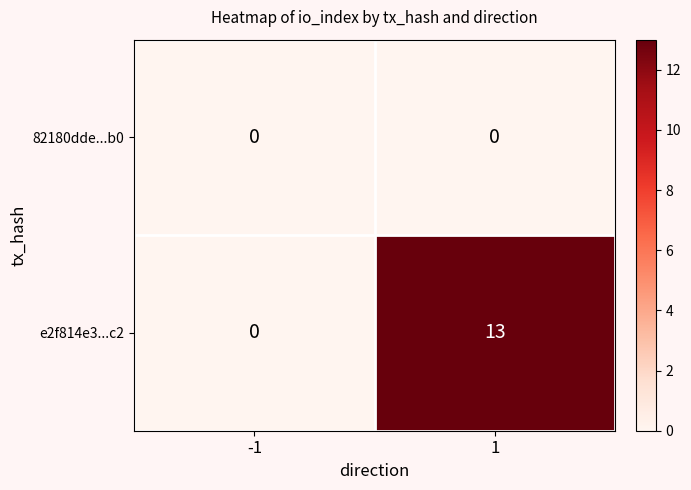

What is the greatest value displayed?

13